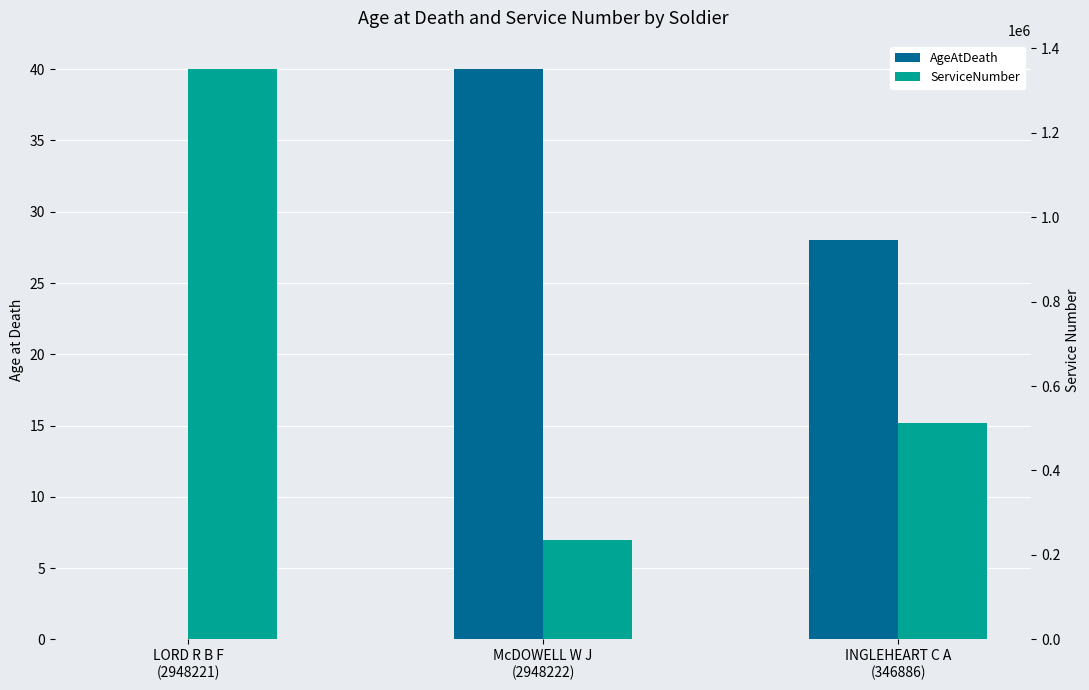

What is the difference between the maximum and minimum values in the ServiceNumber series?

1113878